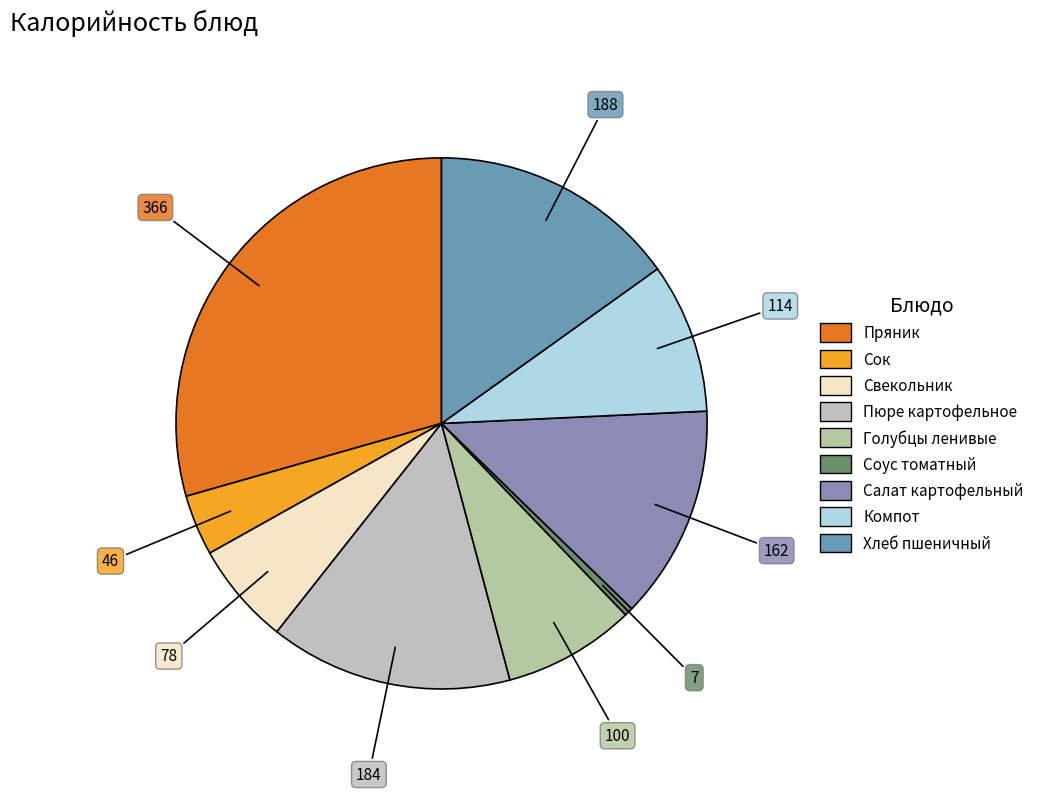

What percentage is the Салат картофельный slice, to the nearest percent?

13%